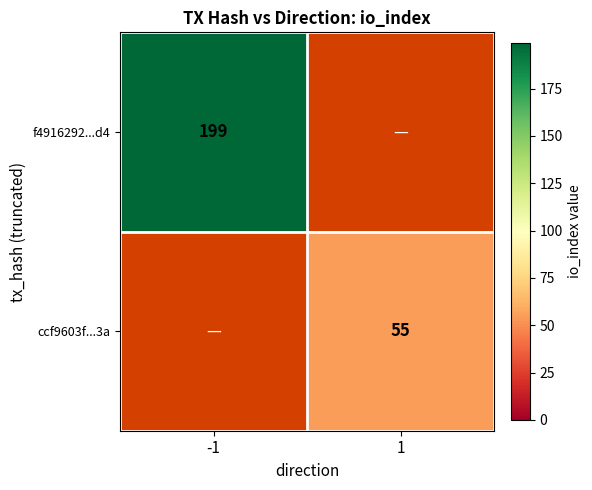

Which category has the lowest value across all series?

1